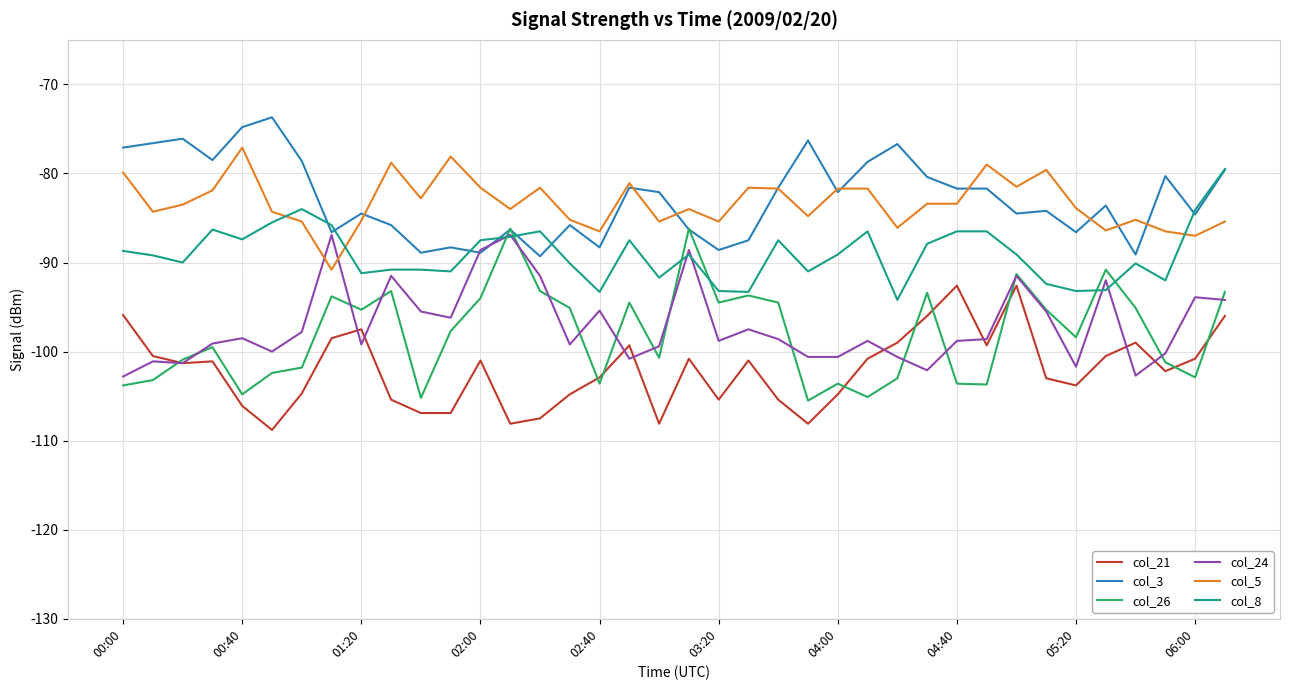

Which series has the widest spread of values?

col_26